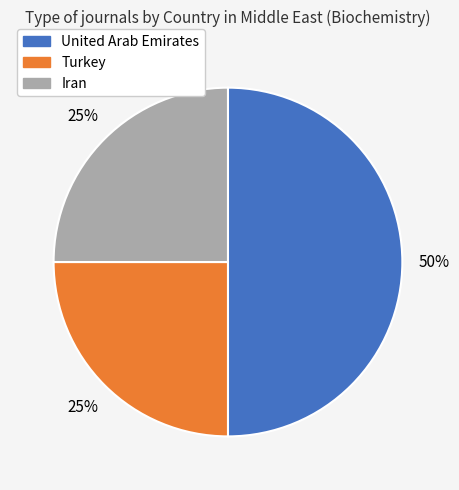

How many slices are in this pie chart?

3